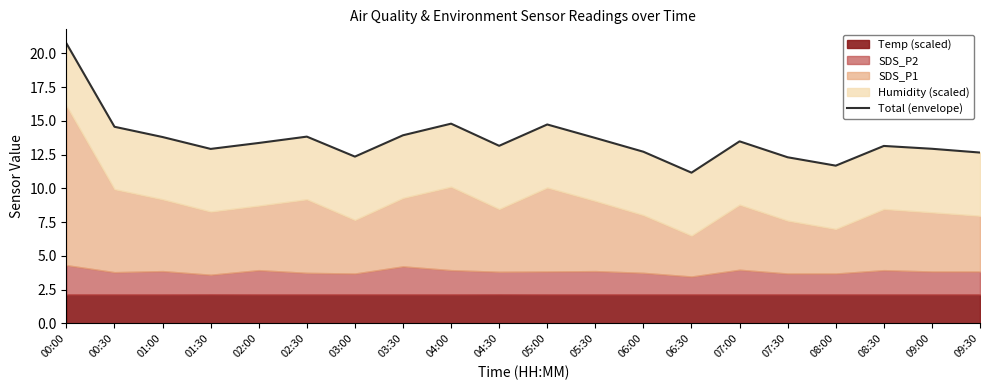

At which label is the value closest to 15?

04:00